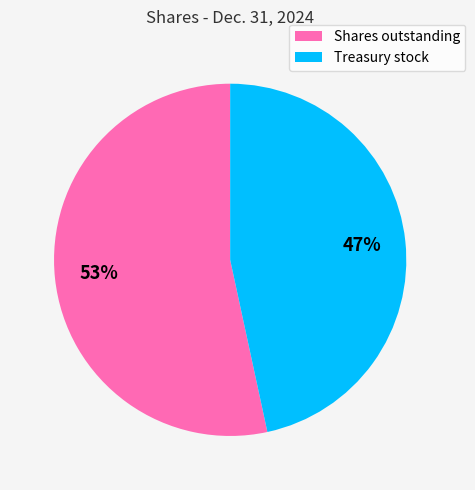

To the nearest percent, what portion does Treasury stock represent?

47%